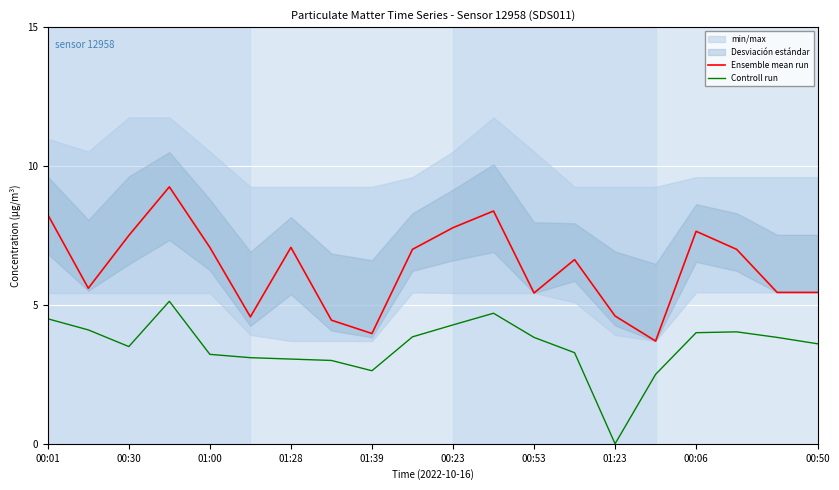

True or false: Controll run and Ensemble mean run cross at least once.

False